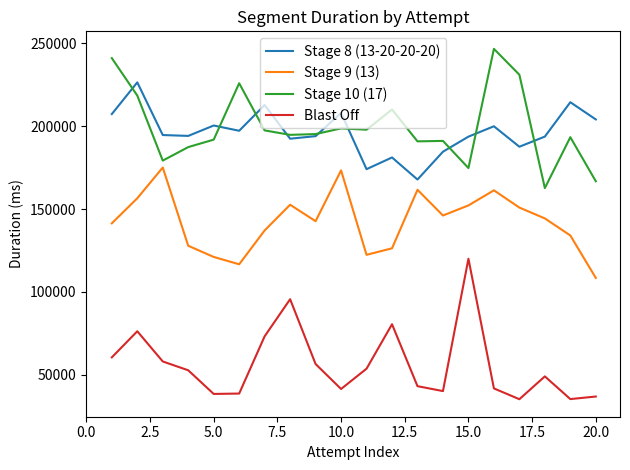

Does the chart have visible grid lines?

No